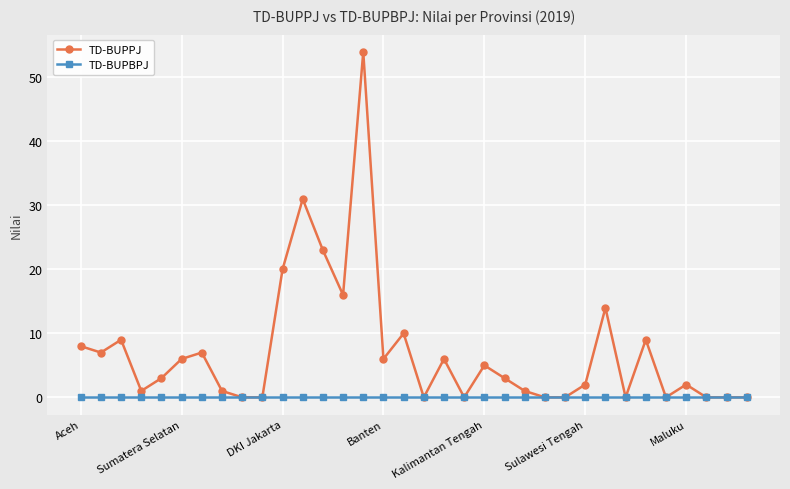

Which series has the largest total across all categories?

TD-BUPPJ